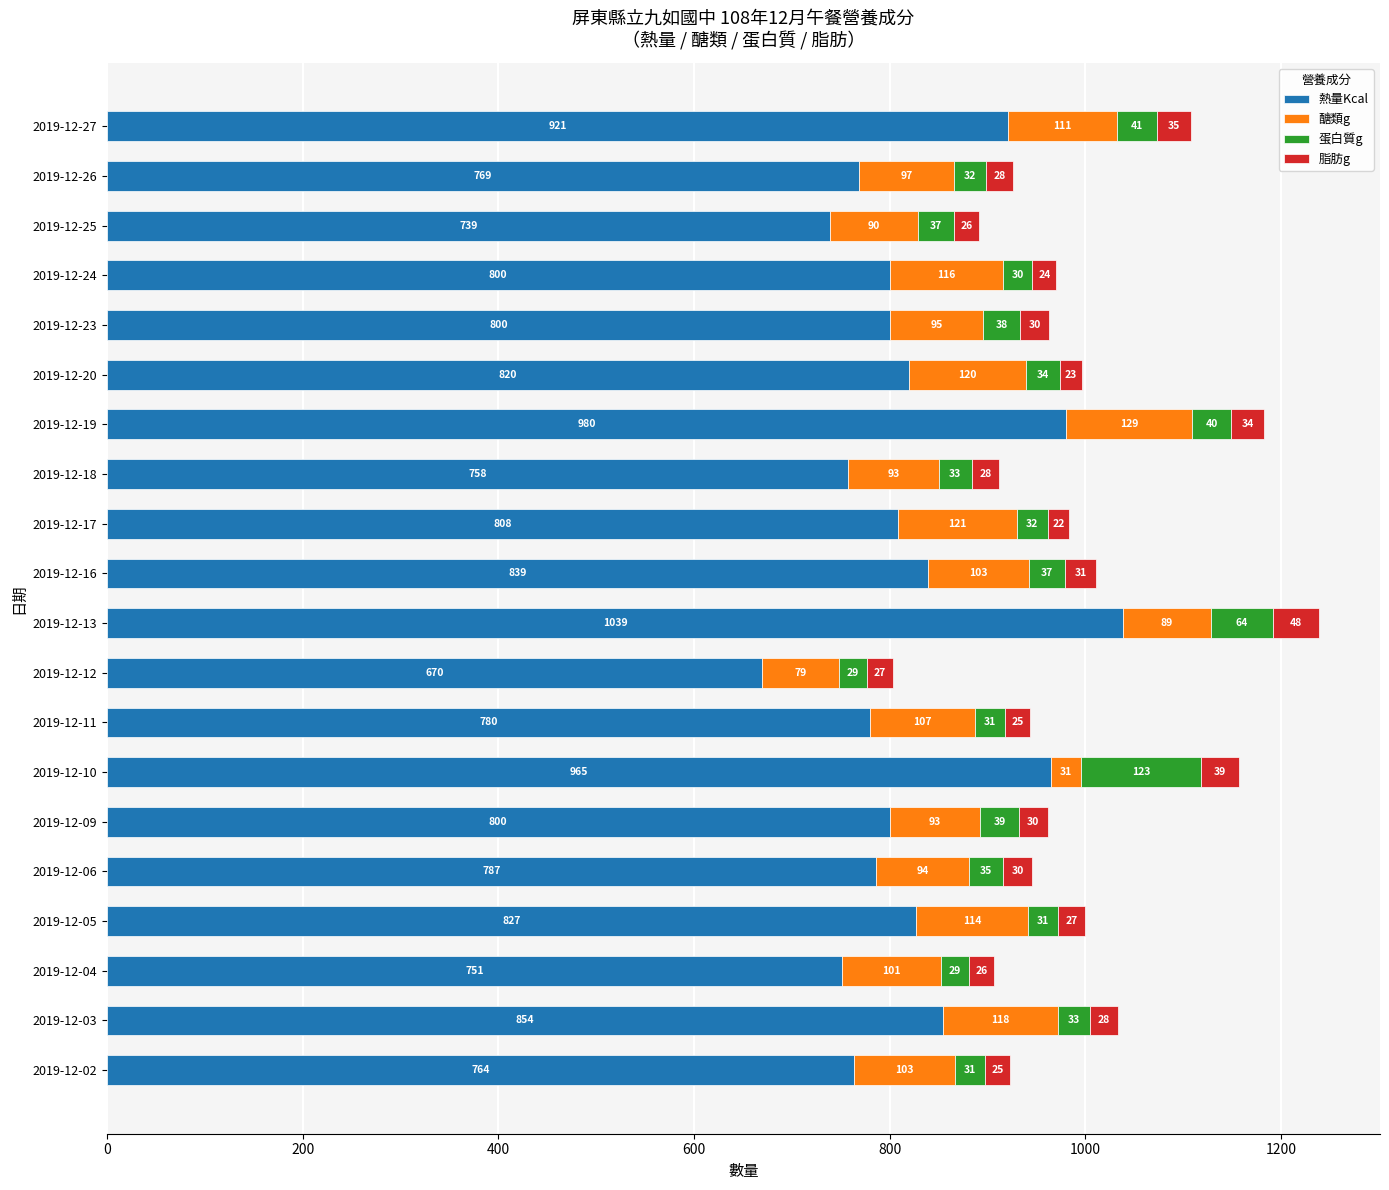

What is the highest value of the 熱量Kcal series?

1038.9